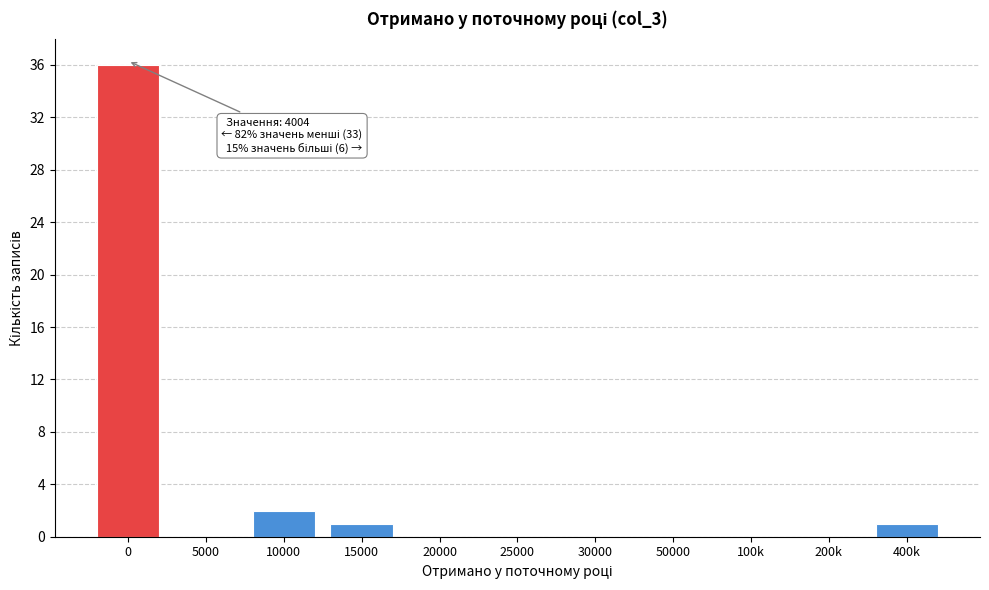

Reading left to right, transcribe all the data shown in this chart.

0=36	5000=0	10000=2	15000=1	20000=0	25000=0	30000=0	50000=0	100k=0	200k=0	400k=1